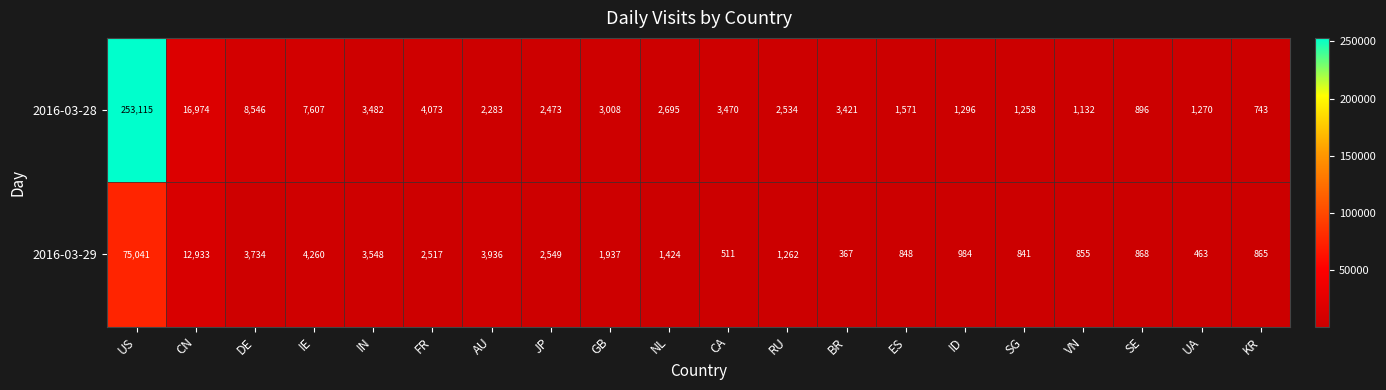

At which category does the chart reach its minimum across all series?

BR